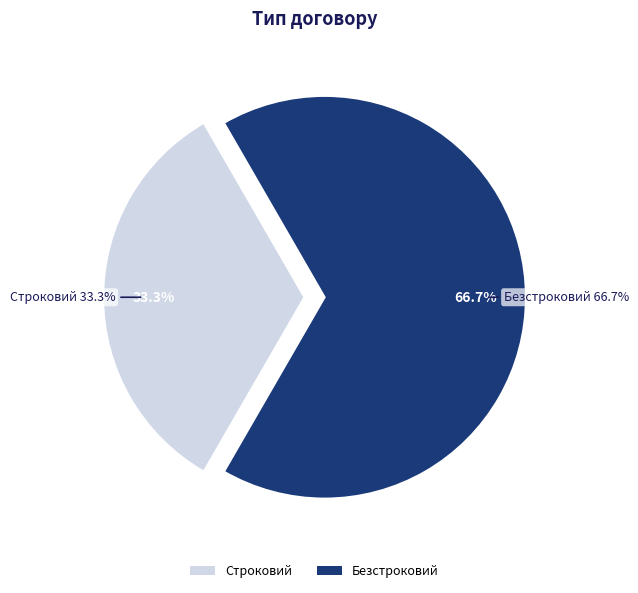

What is the majority slice?

Безстроковий